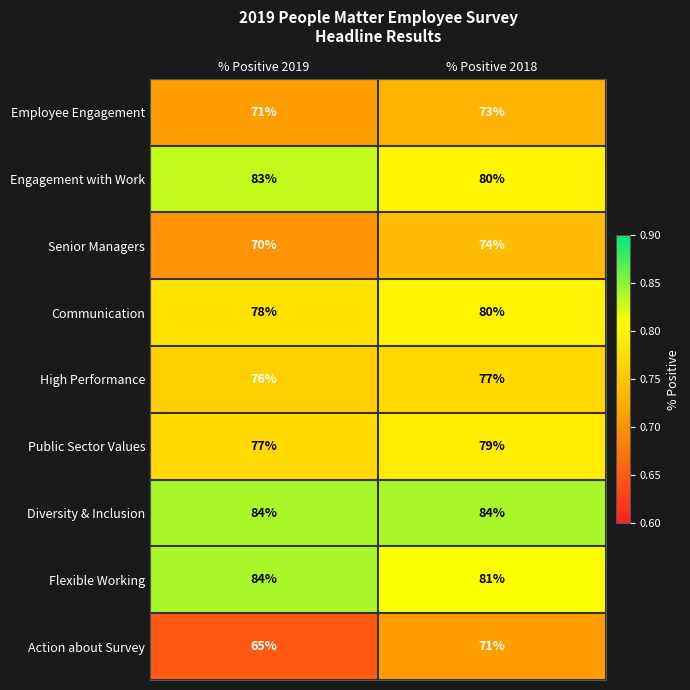

Reading left to right, what are all the values shown in this chart?

Employee Engagement: % Positive 2019=71	% Positive 2018=73
Engagement with Work: % Positive 2019=83	% Positive 2018=80
Senior Managers: % Positive 2019=70	% Positive 2018=74
Communication: % Positive 2019=78	% Positive 2018=80
High Performance: % Positive 2019=76	% Positive 2018=77
Public Sector Values: % Positive 2019=77	% Positive 2018=79
Diversity & Inclusion: % Positive 2019=84	% Positive 2018=84
Flexible Working: % Positive 2019=84	% Positive 2018=81
Action about Survey: % Positive 2019=65	% Positive 2018=71